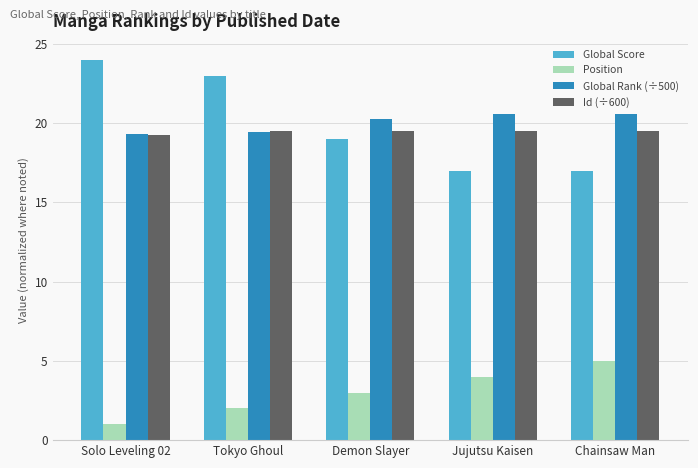

Which series has the widest spread of values?

Global Score